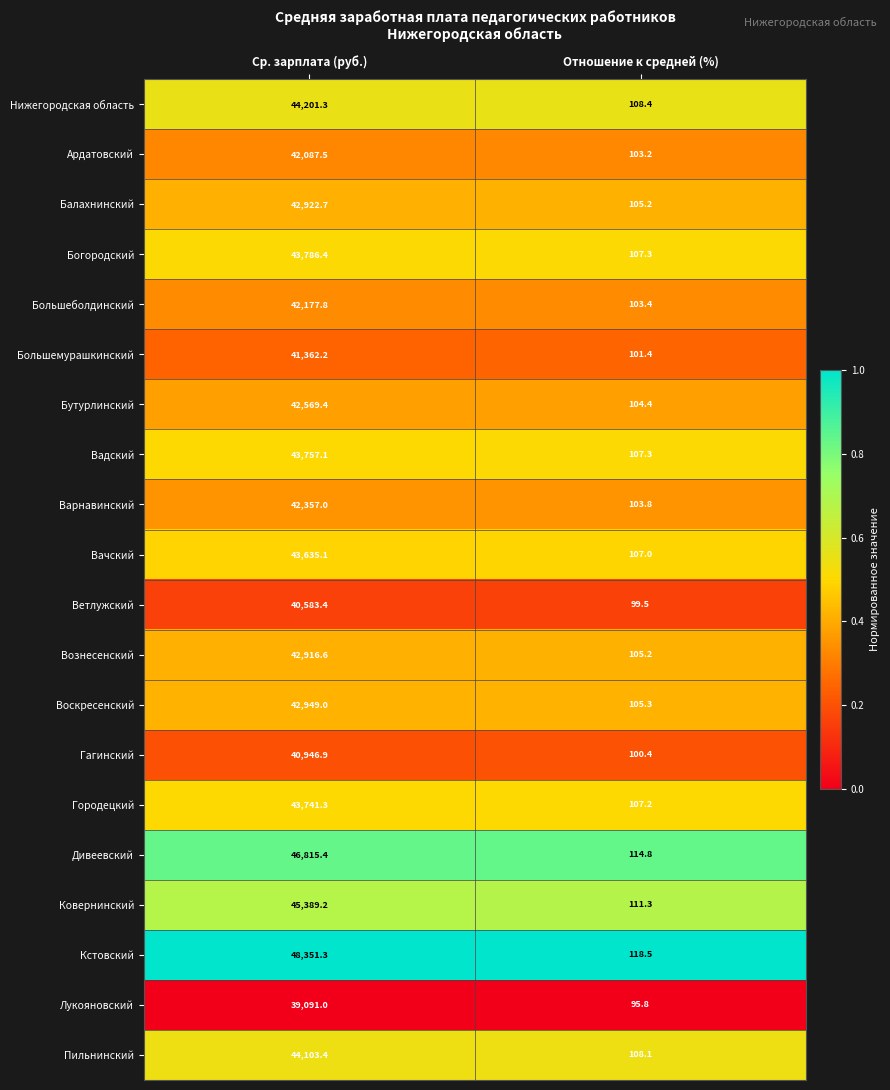

Which series has the largest range (max minus min)?

Кстовский